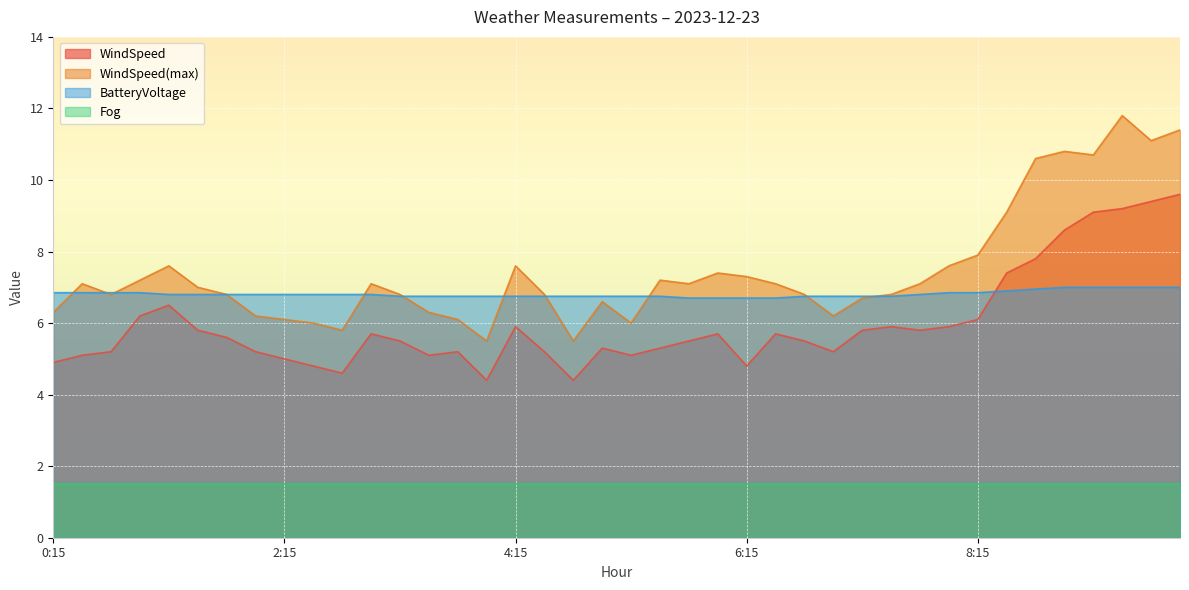

At which label is BatteryVoltage closest to 6?

5:45